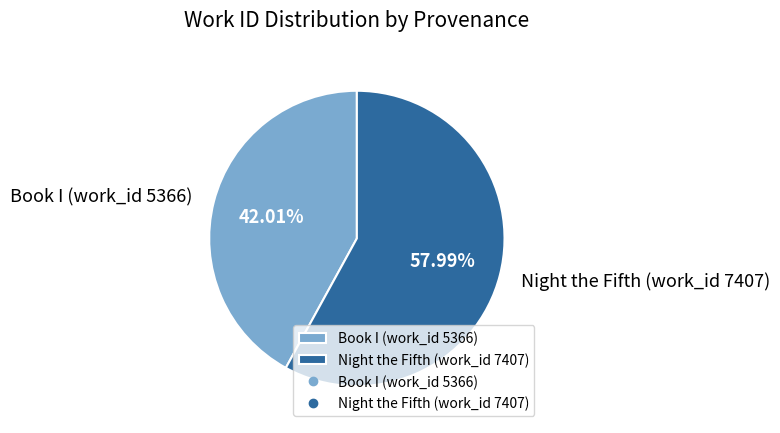

Which category has the biggest portion of the pie?

Night the Fifth (work_id 7407)